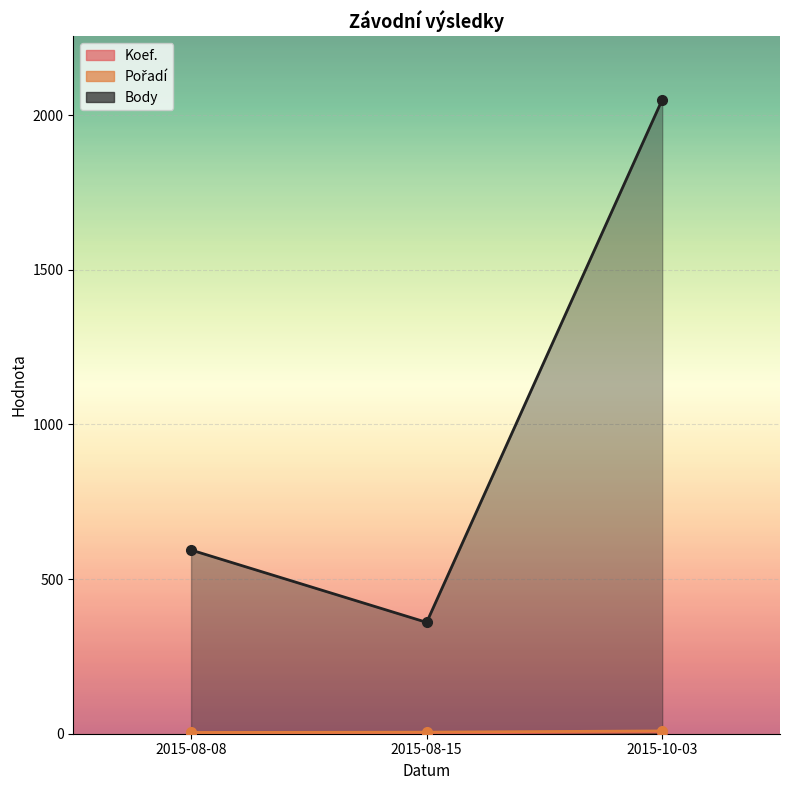

What is the total value across all series at 2015-08-08?

601